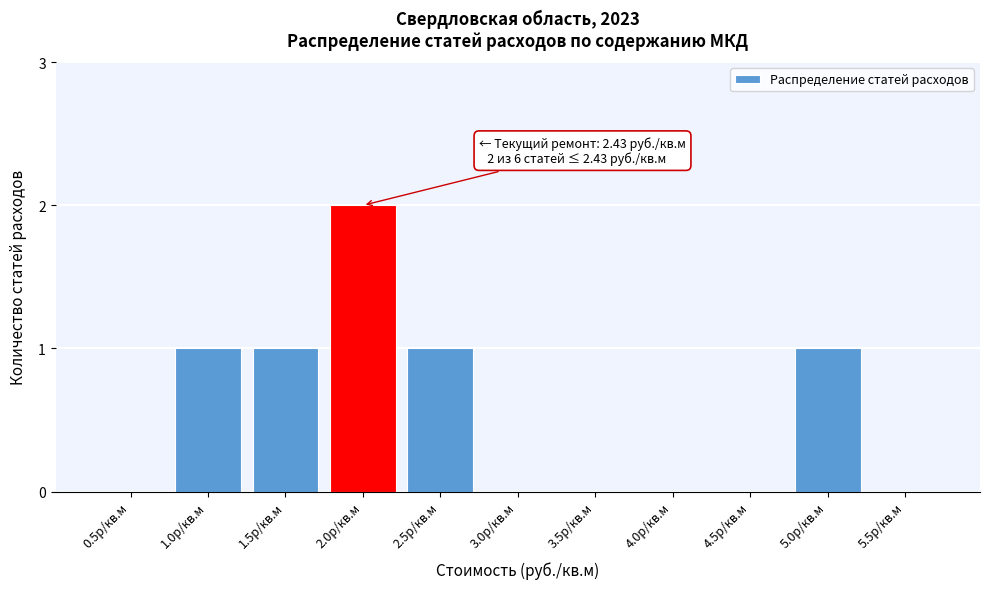

Reading left to right, list all the values displayed in this chart.

0.5р/кв.м=0	1.0р/кв.м=1	1.5р/кв.м=1	2.0р/кв.м=2	2.5р/кв.м=1	3.0р/кв.м=0	3.5р/кв.м=0	4.0р/кв.м=0	4.5р/кв.м=0	5.0р/кв.м=1	5.5р/кв.м=0